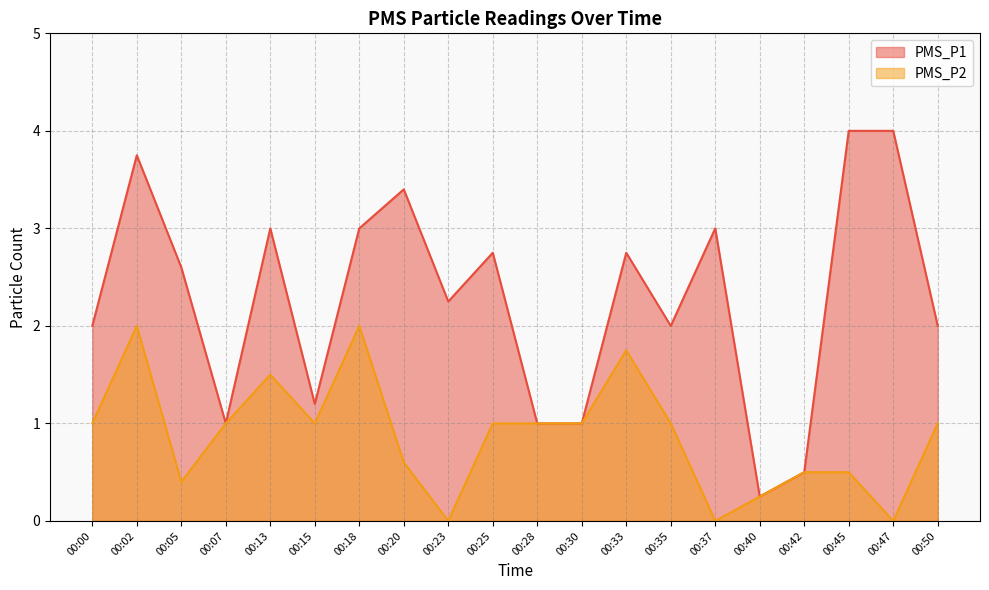

Between 00:47 and 00:25, which is larger?

00:47